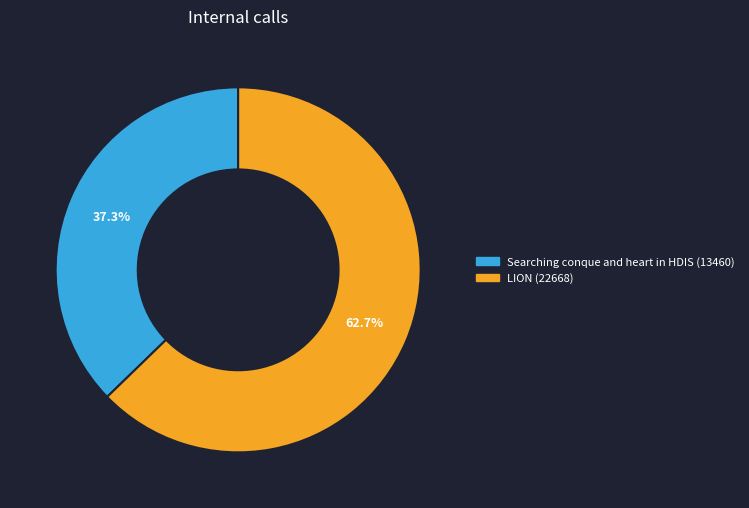

Does LION account for over 50% of the chart?

Yes